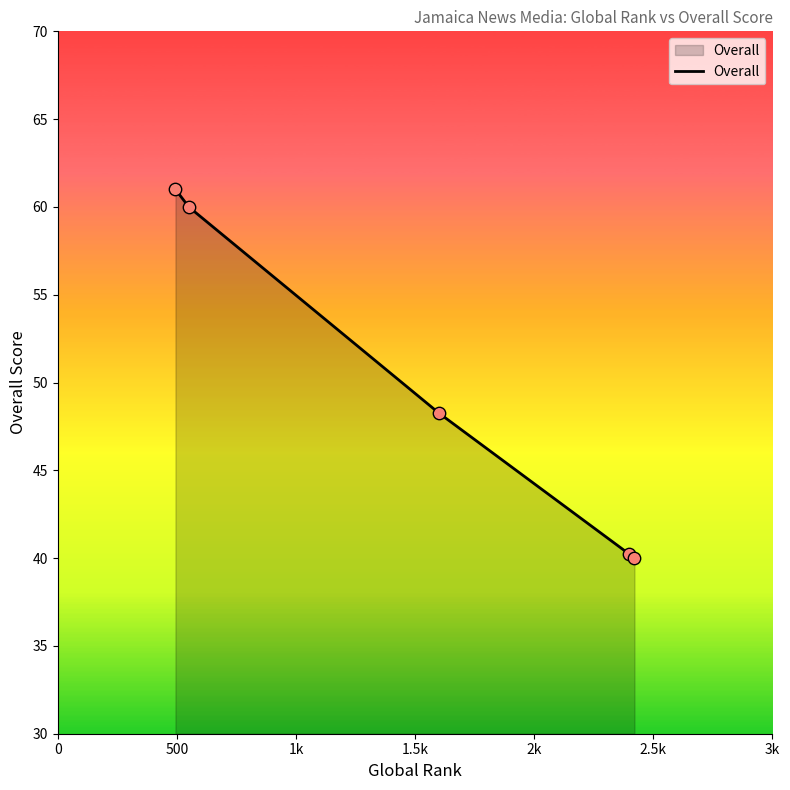

What is the maximum value shown in the chart?

61.0